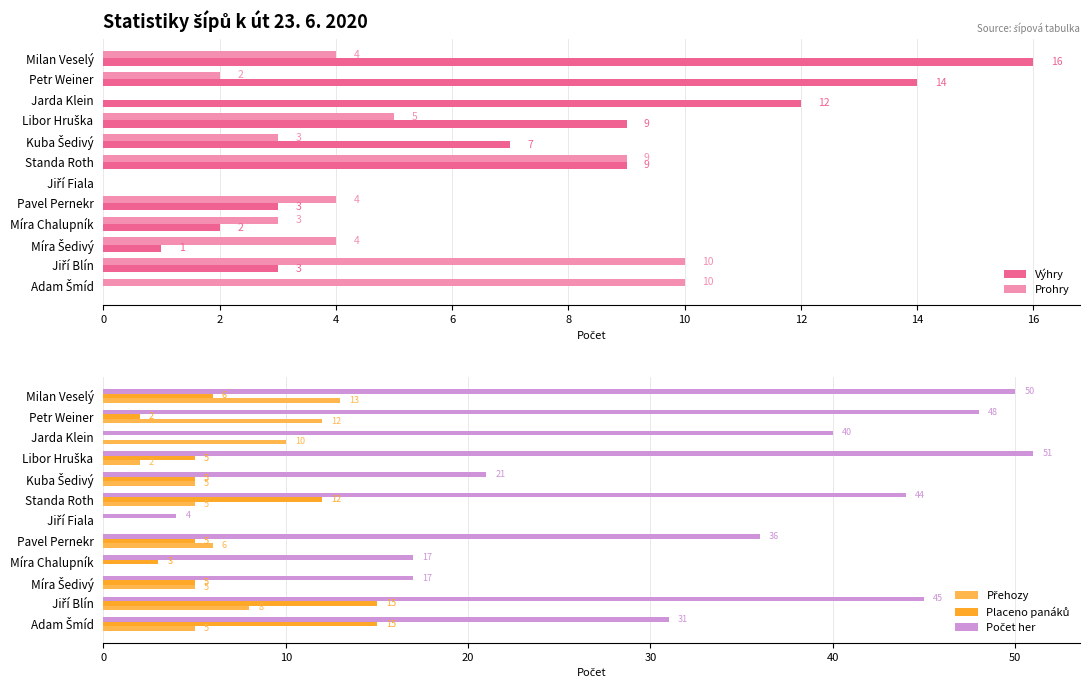

The value of Výhry at Petr Weiner is 14. True or false?

True